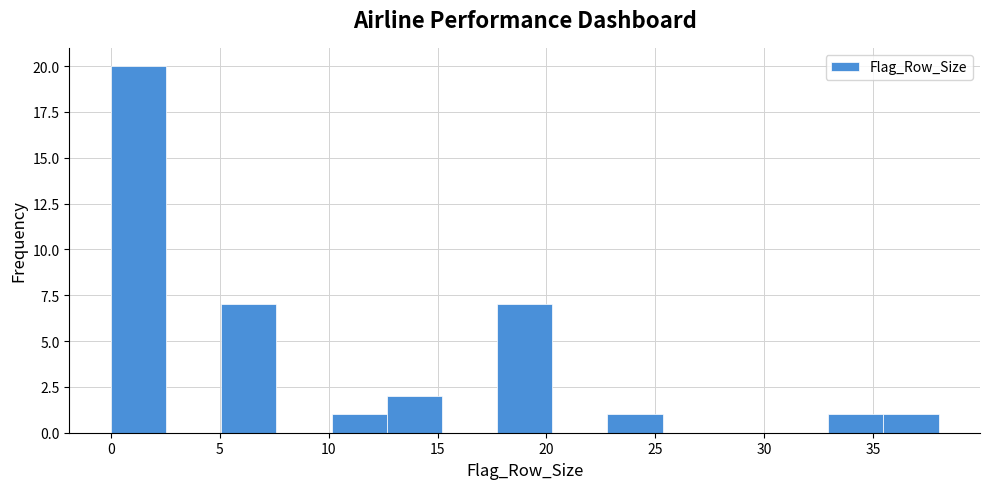

Over which range of the x-axis is the bar tallest?

0.0 to 2.5